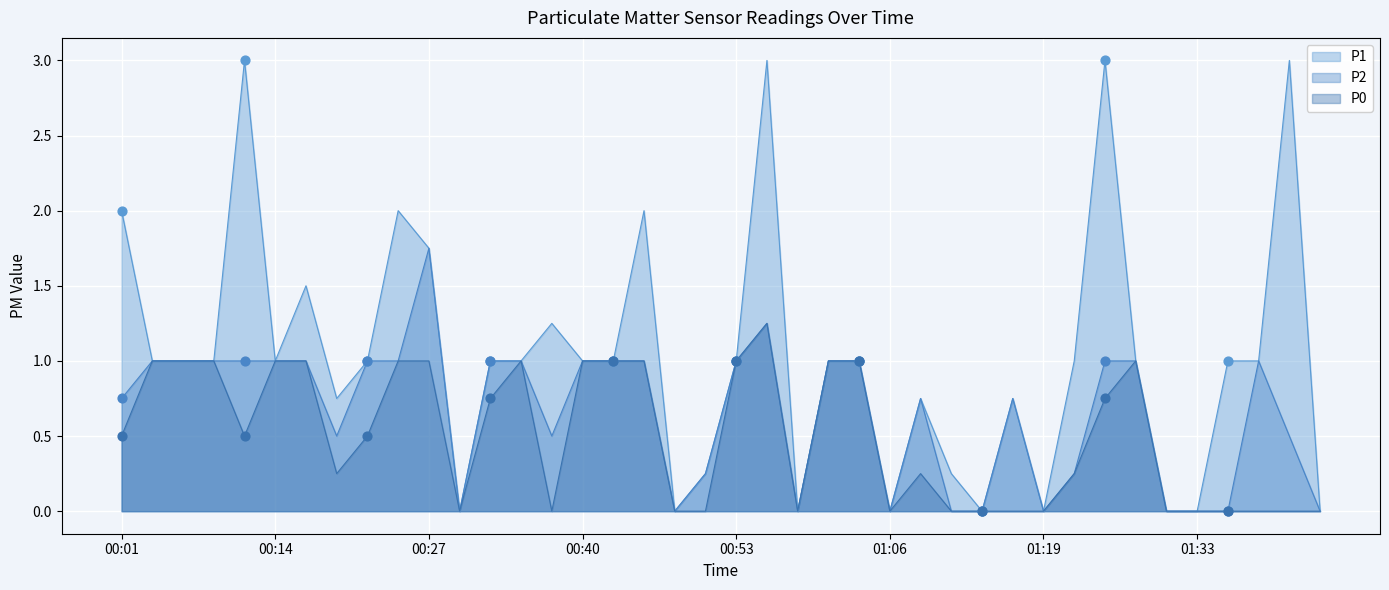

At how many categories does at least one series exceed 2?

4